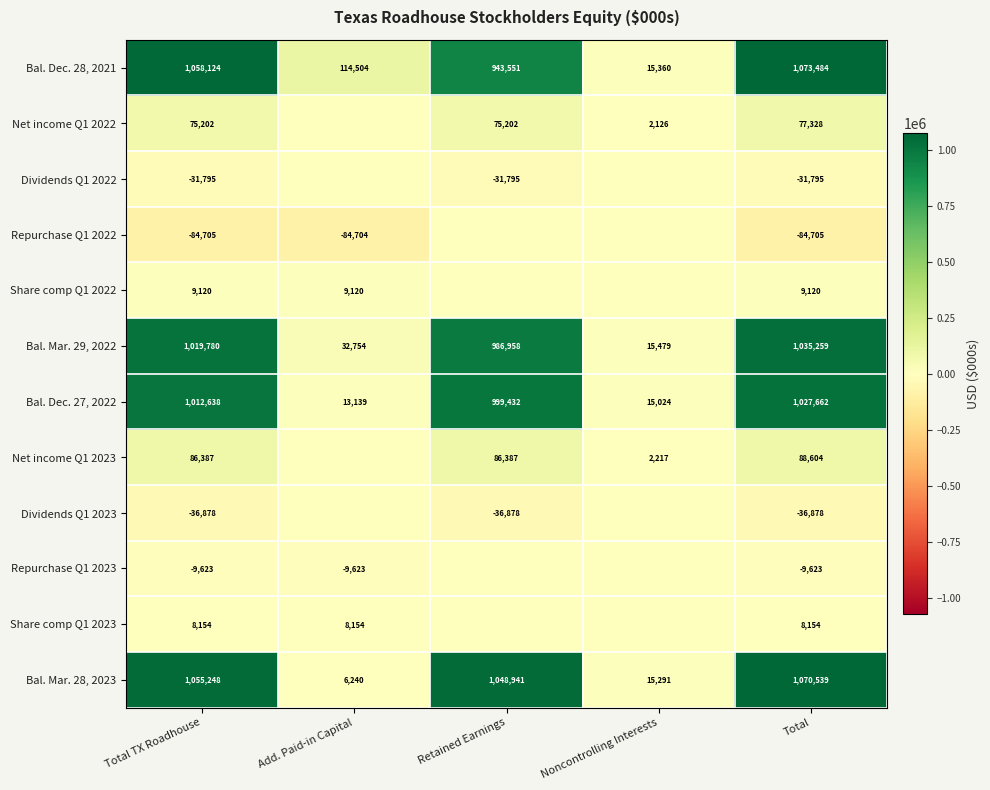

What value does the Bal. Dec. 28, 2021 series have at Add. Paid-in Capital, to the nearest 50?

114500